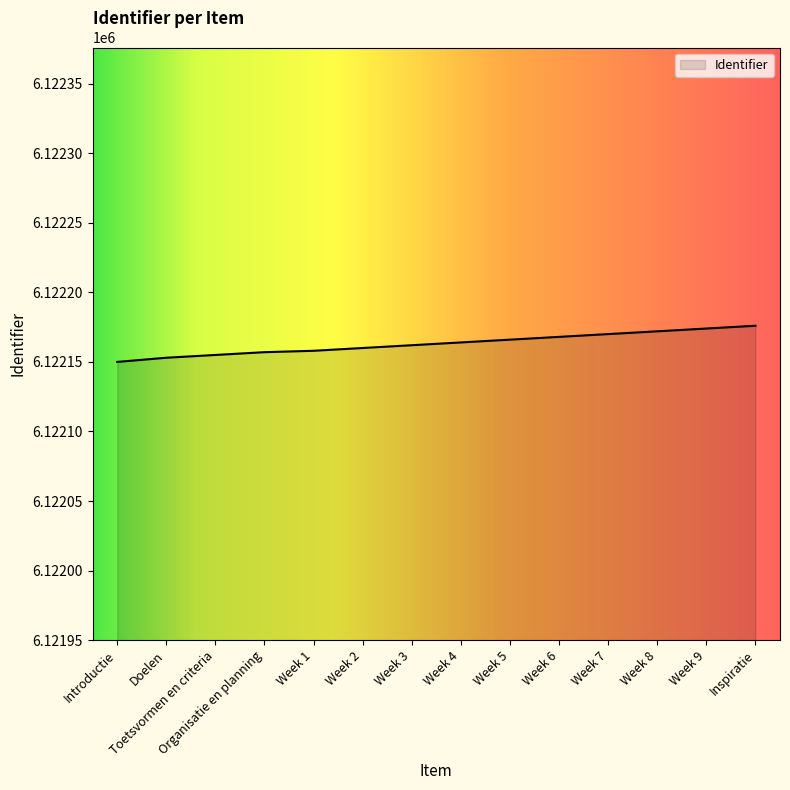

True or false: the data shows 6122158 at Week 1.

True